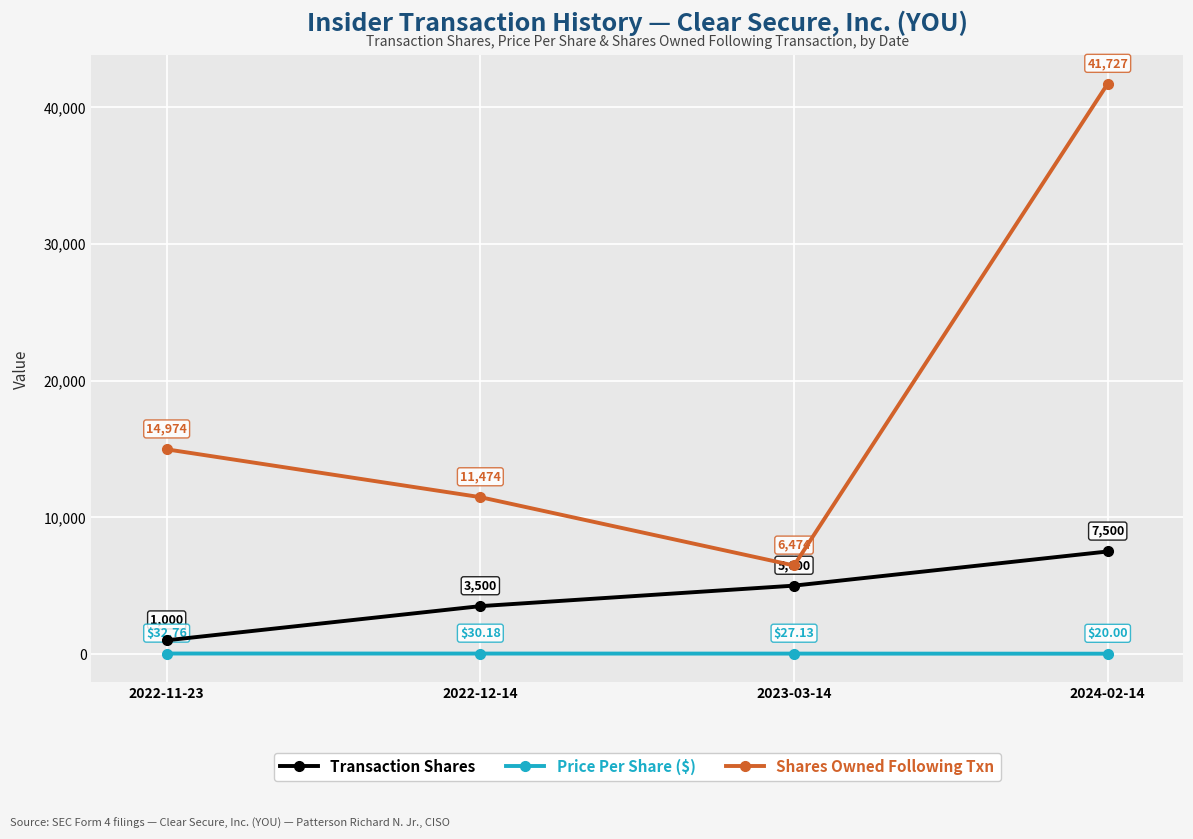

Does the chart display data point markers on the line(s)?

Yes